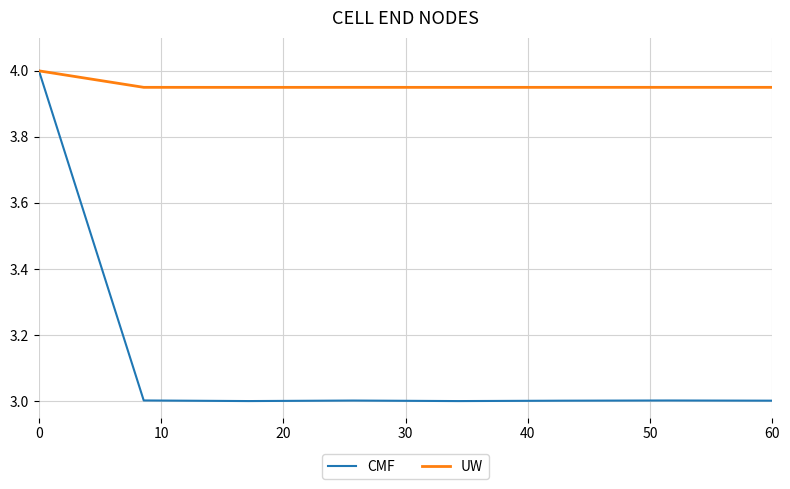

Which series has the largest total across all categories?

UW